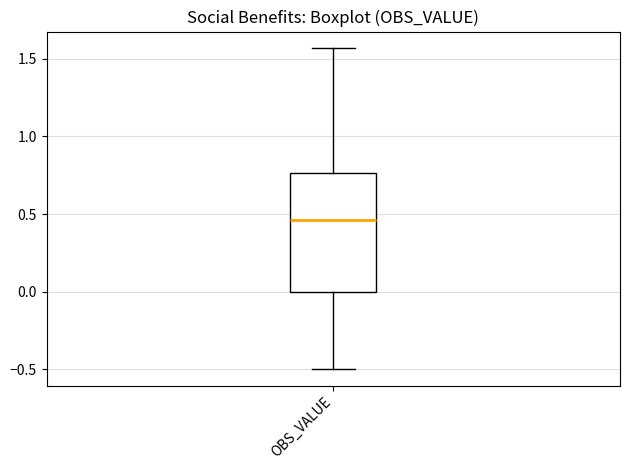

Where is the upper edge of the box for OBS_VALUE on the y-axis? The values are not printed on the chart, so give them approximately, as read against the axis.

0.75